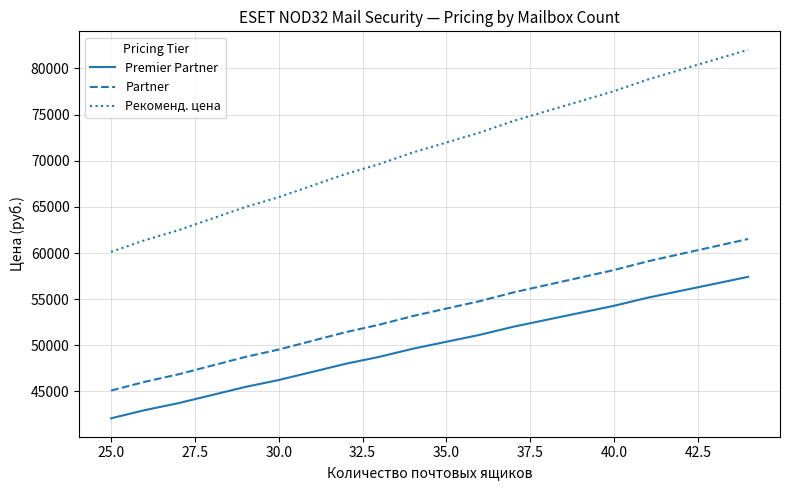

True or false: Premier Partner has more than 0 interior local peaks.

False